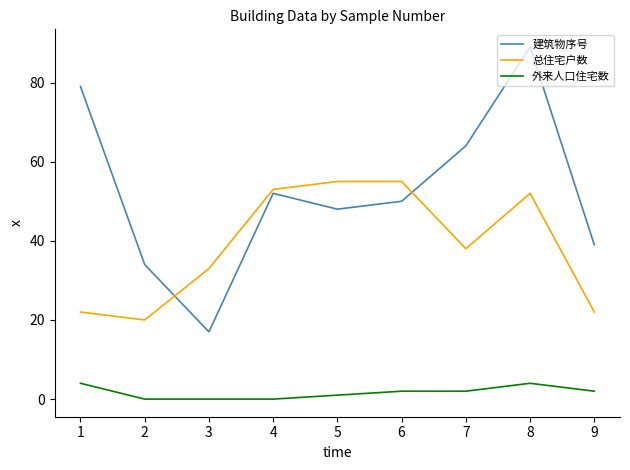

Is this an area chart (filled region under the line)?

No